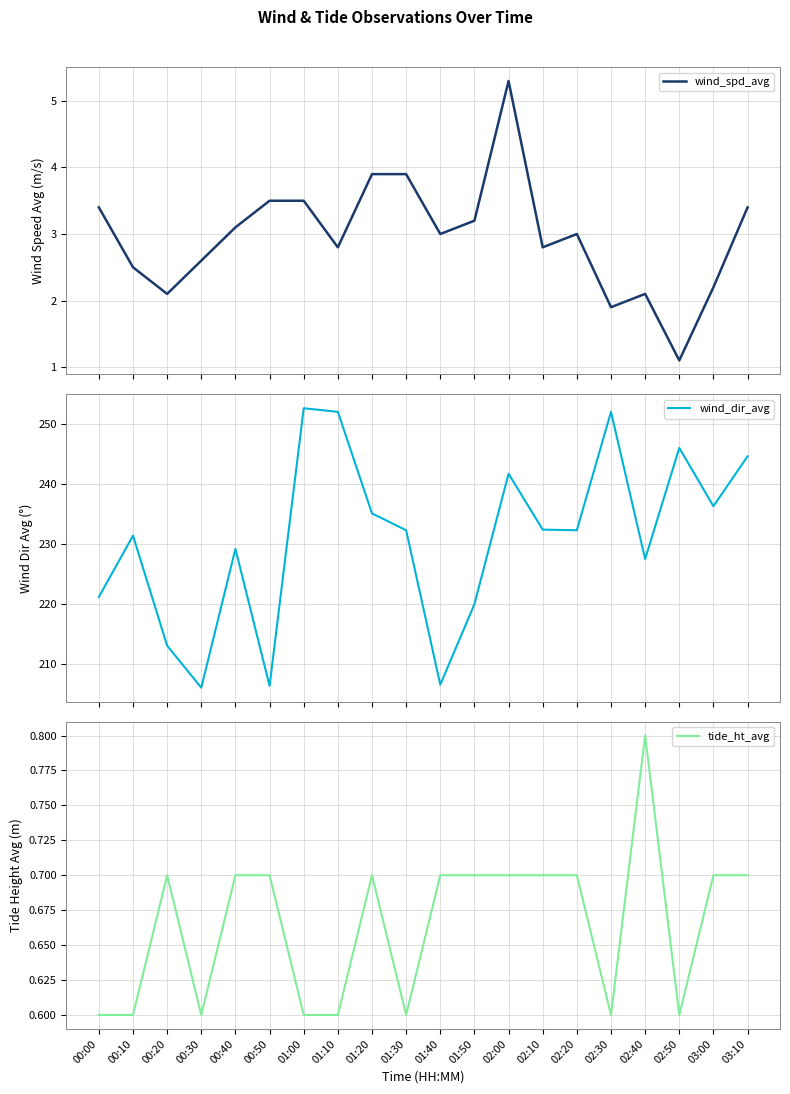

At which label is wind_dir_avg closest to 229?

00:40